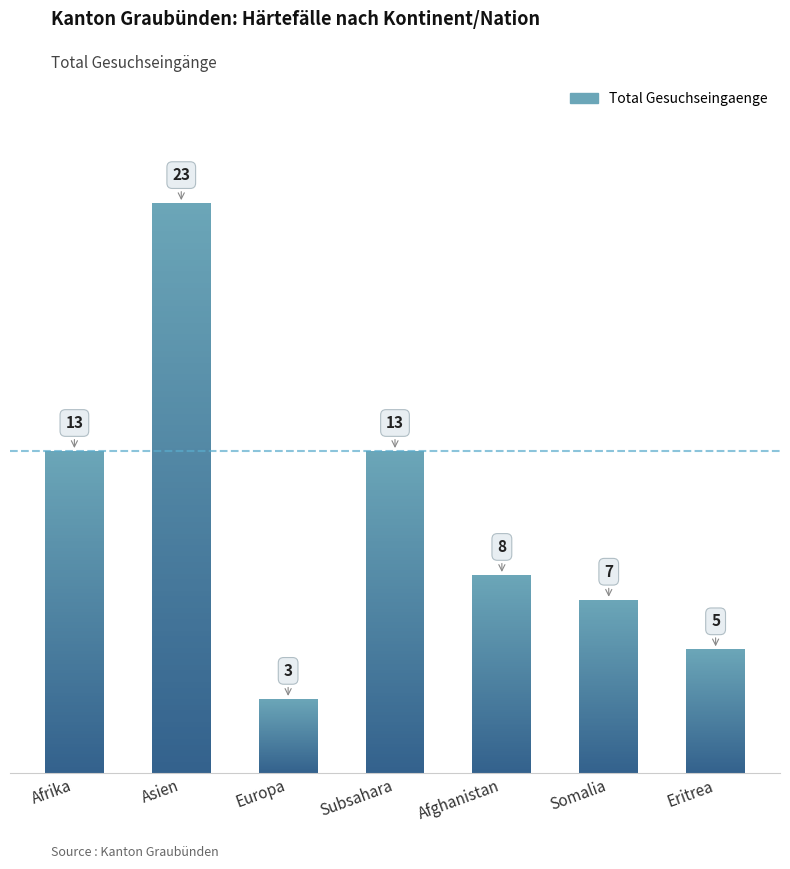

True or false: the data shows 7 at Somalia.

True